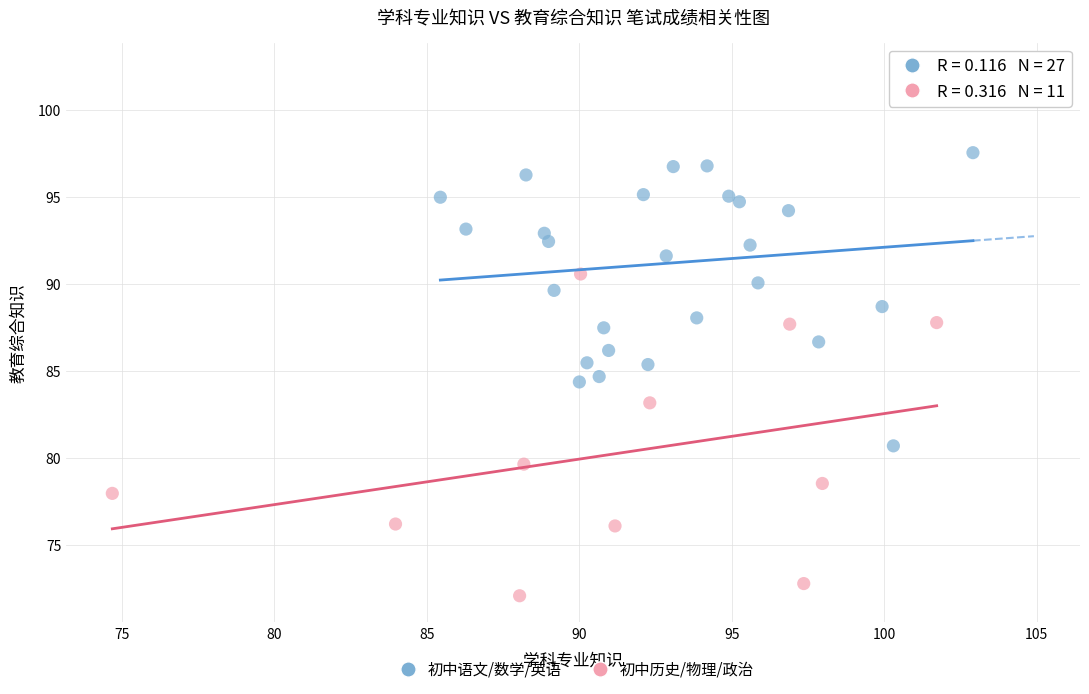

What are all the series names shown in the legend?

初中语文/数学/英语, 初中历史/物理/政治